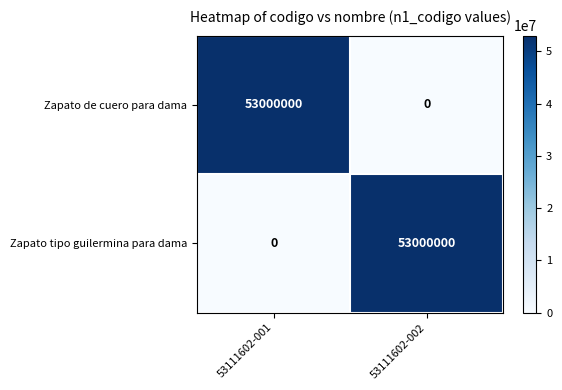

What is the greatest value displayed?

53000000